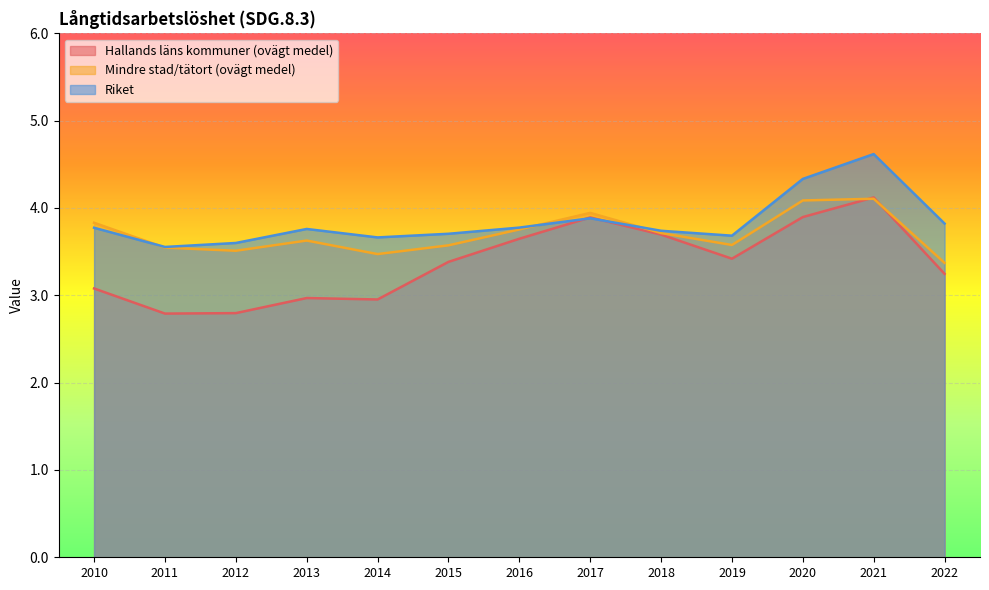

What are all the series names shown in the legend?

Hallands läns kommuner (ovägt medel), Mindre stad/tätort (ovägt medel), Riket